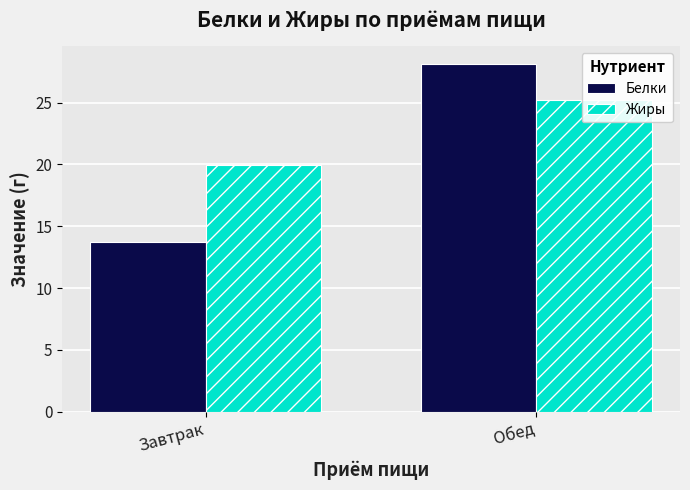

What is the sum of all Жиры values?

45.2